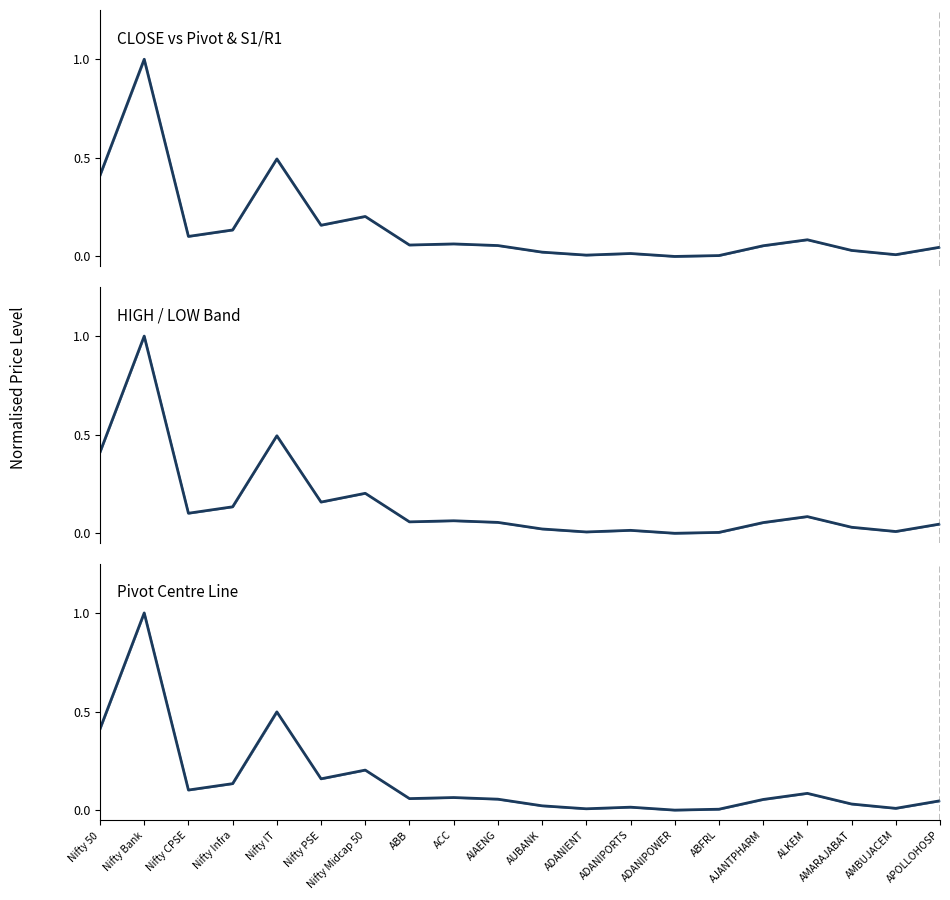

Which series has the widest spread of values?

CLOSE